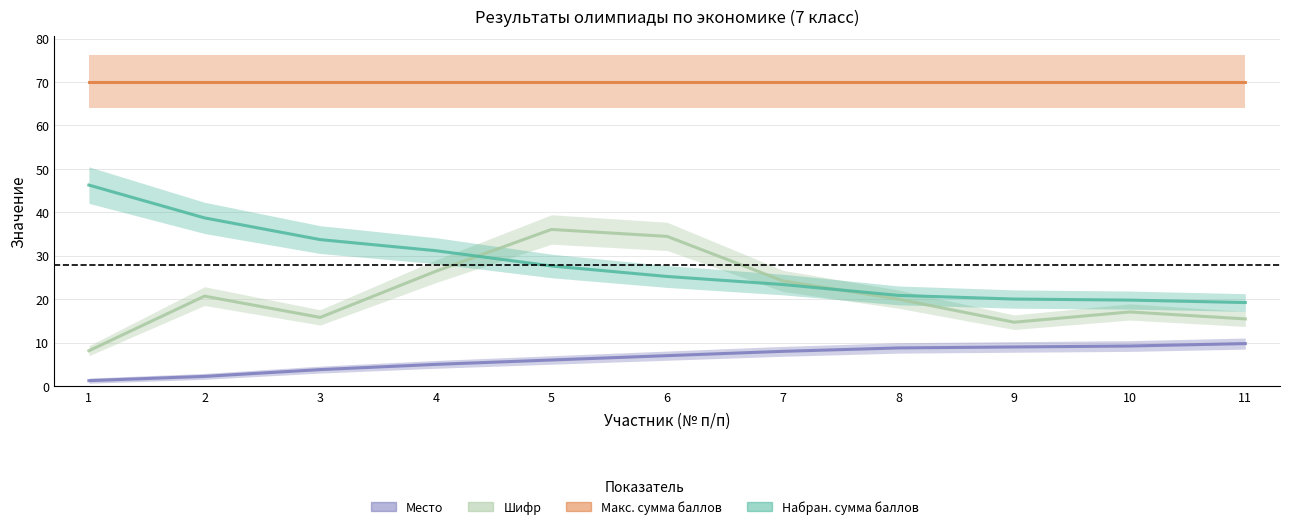

What is the value of the Место point at the 4th from the left?

5.0